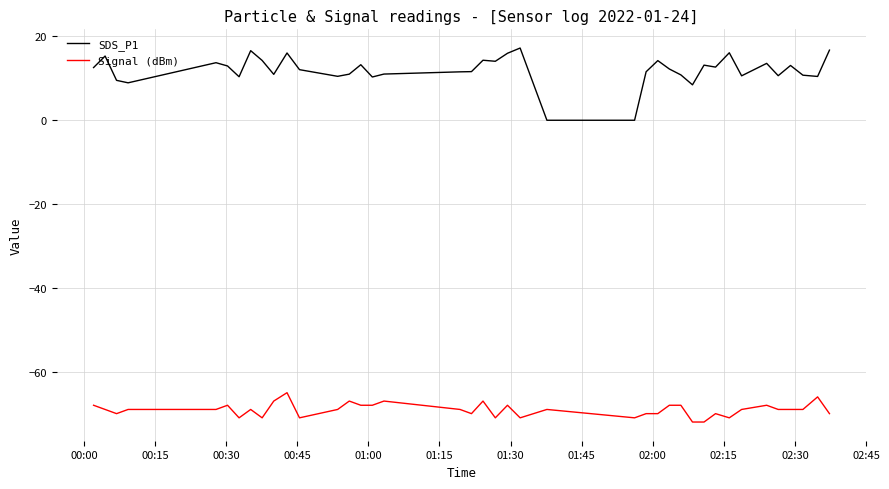

Which series has the largest total across all categories?

SDS_P1